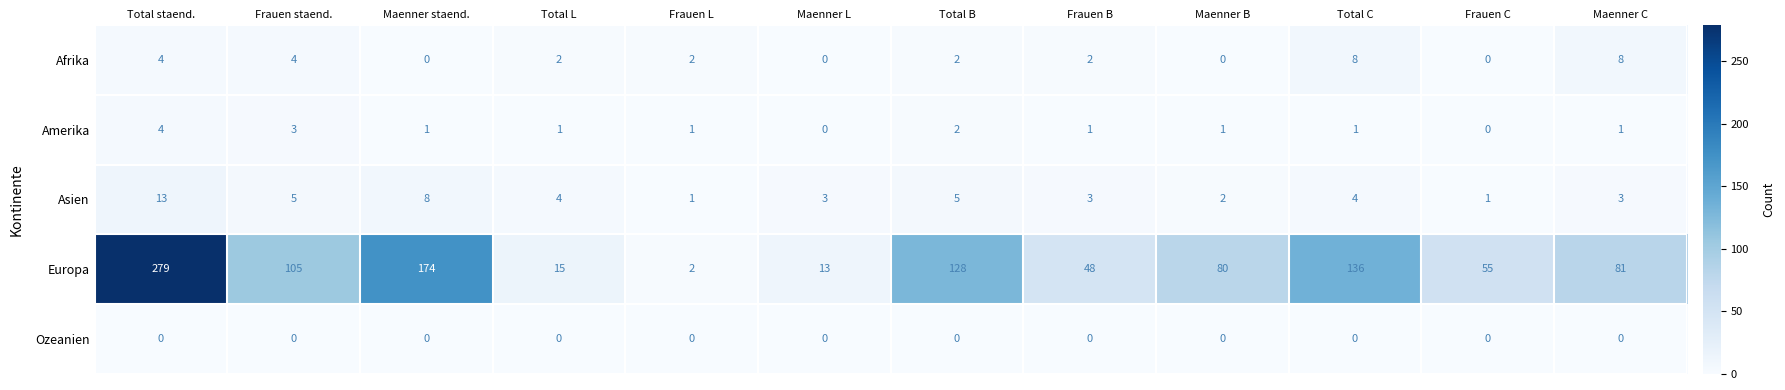

Count the number of categories in the chart.

12